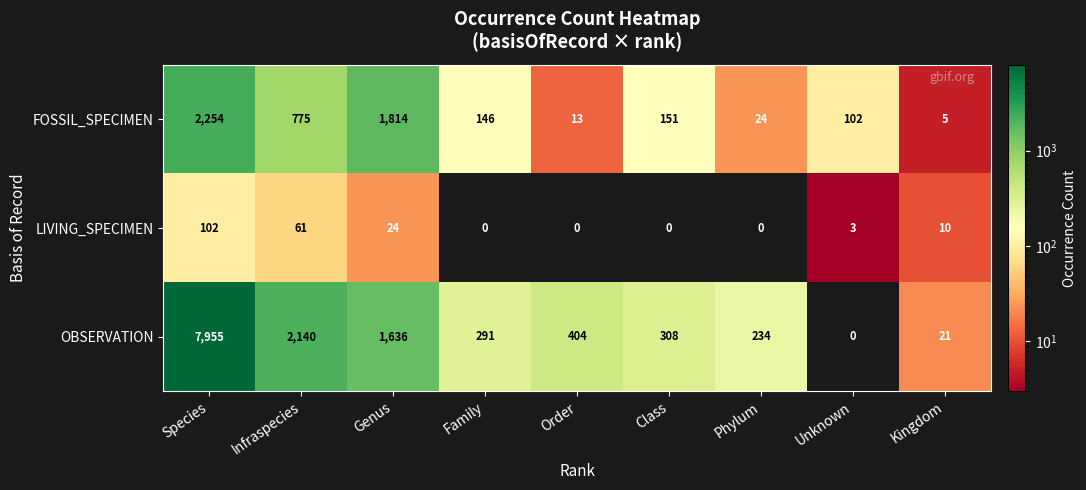

What is the difference between the highest and lowest values at Class?

308